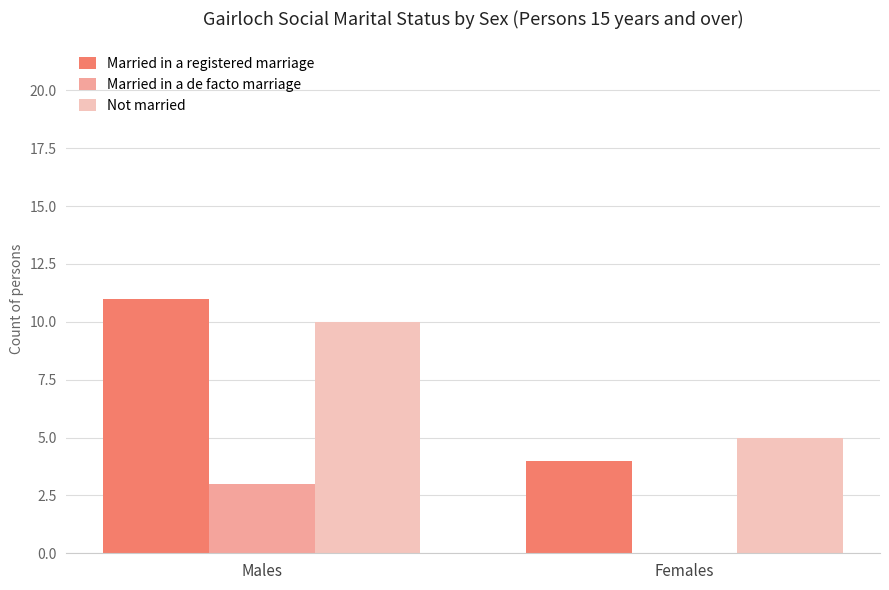

Which category has the highest value in the Married in a registered marriage series?

Males